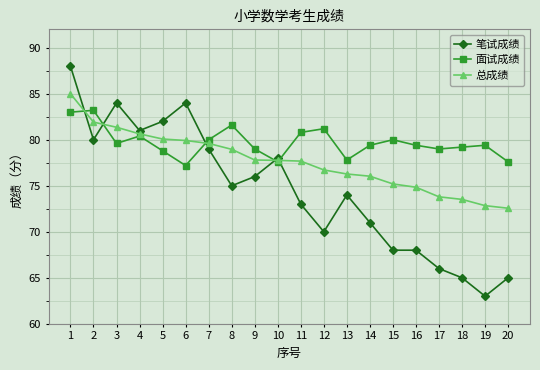

What is the minimum value shown in the chart?

63.0